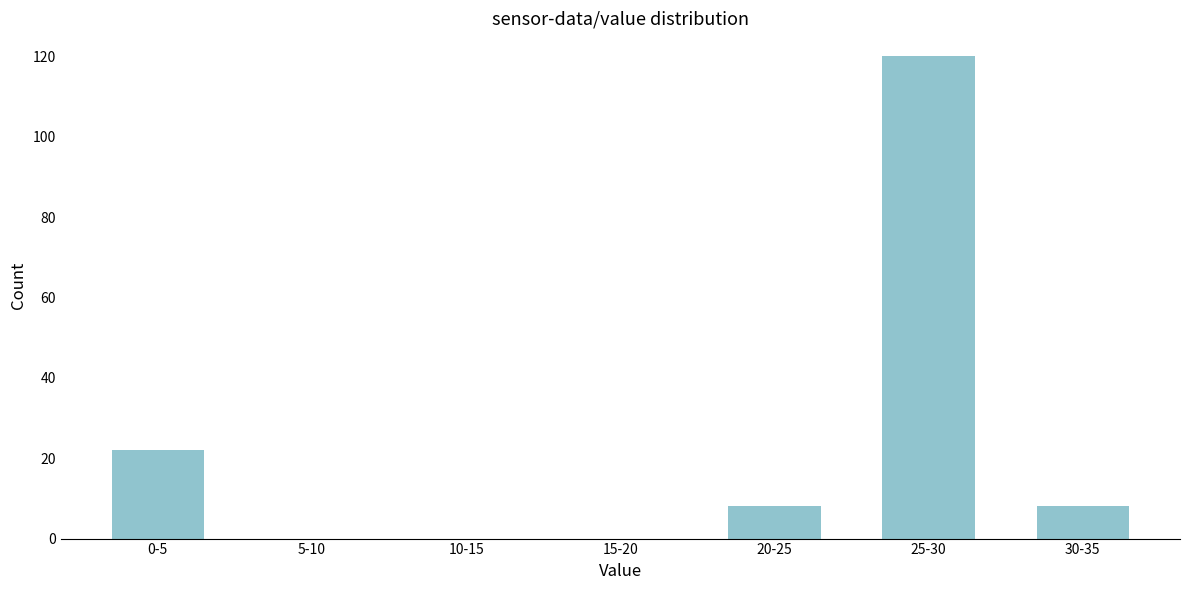

Reading right to left, list all the values displayed in this chart.

30-35=8	25-30=120	20-25=8	15-20=0	10-15=0	5-10=0	0-5=22